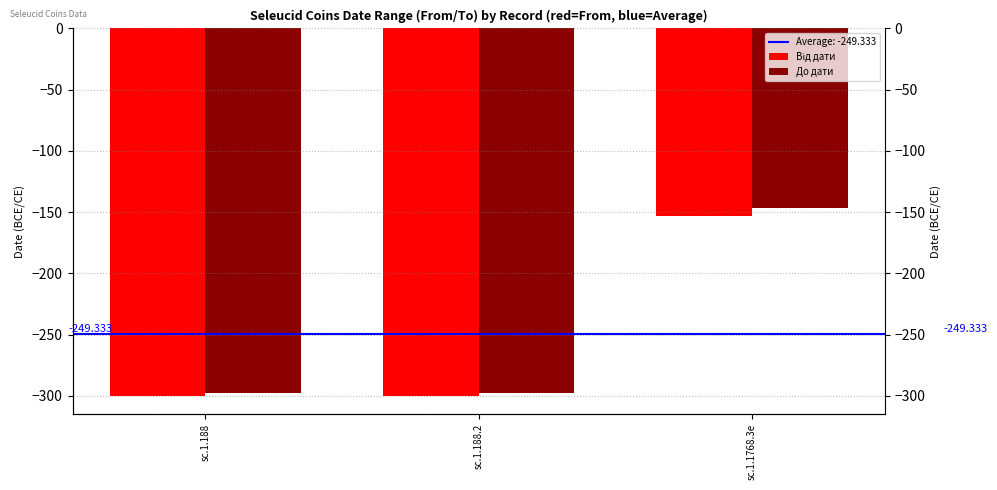

What is the minimum value for Від дати?

-300